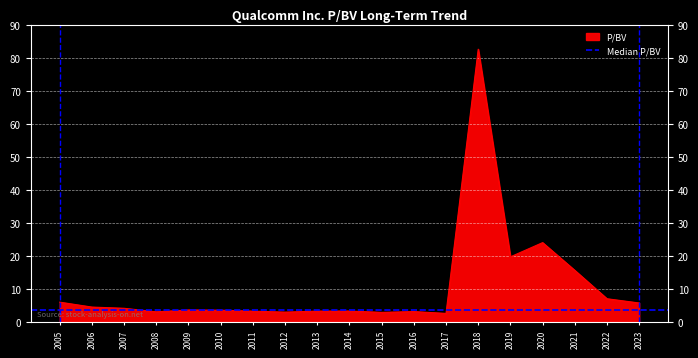

What is the value of the 4th point from the left?

3.0